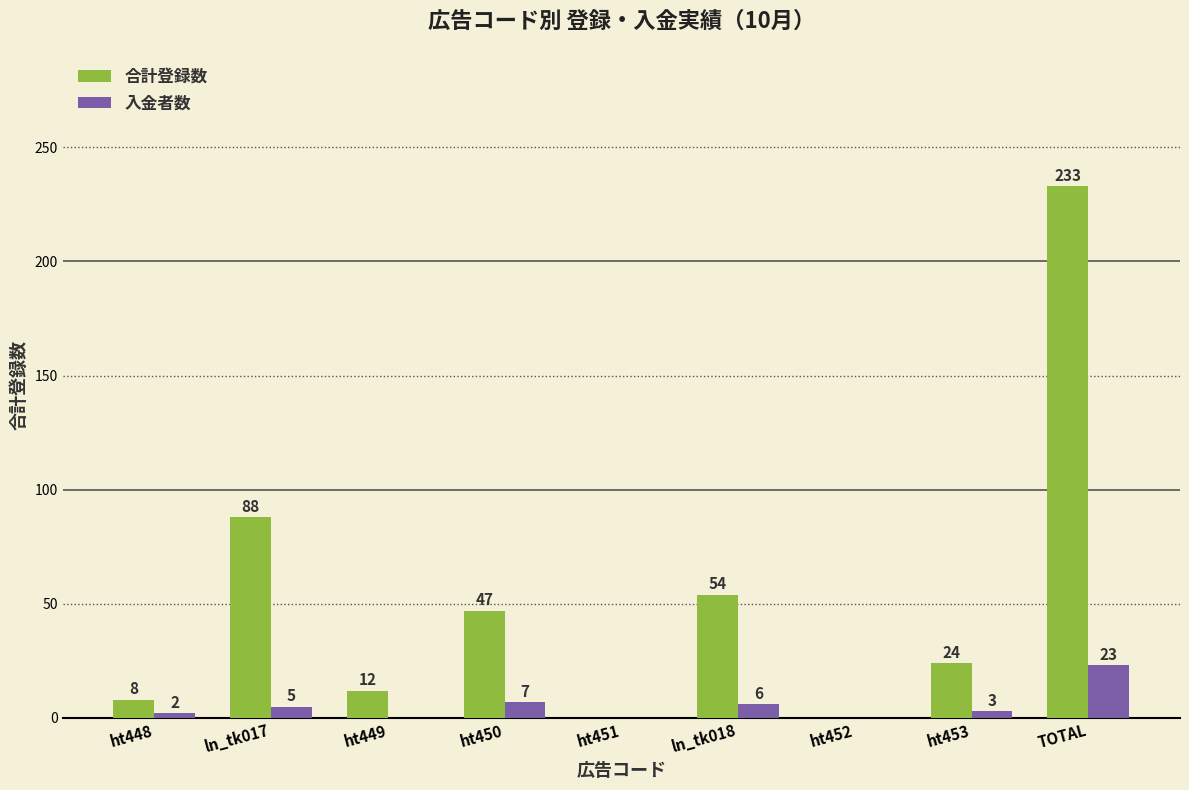

Is the value of 合計登録数 at ht452 greater than the value of 入金者数 at ln_tk018?

No